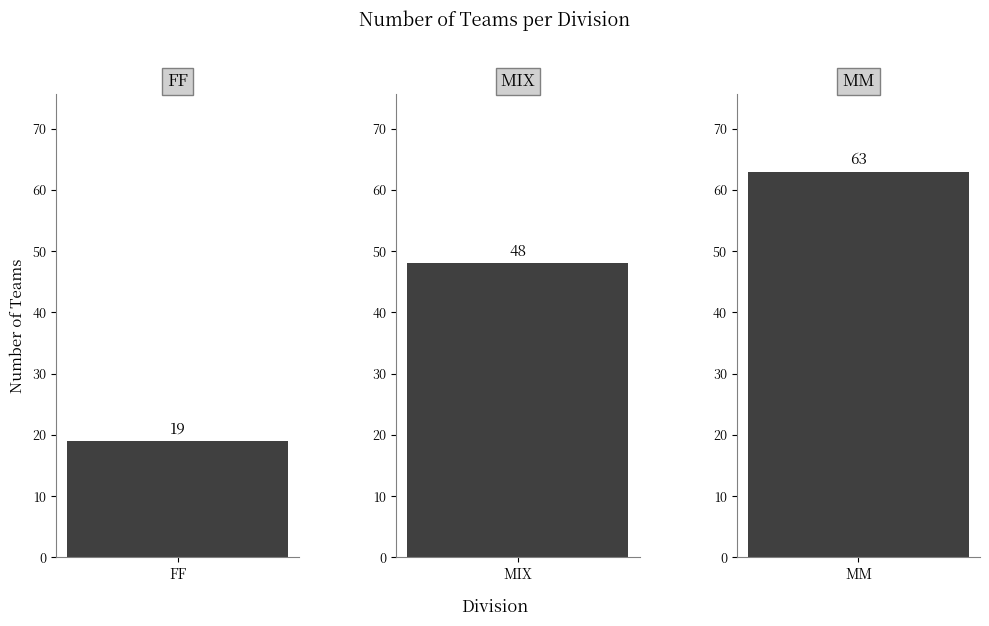

Which has a higher value, MIX or MM?

MM